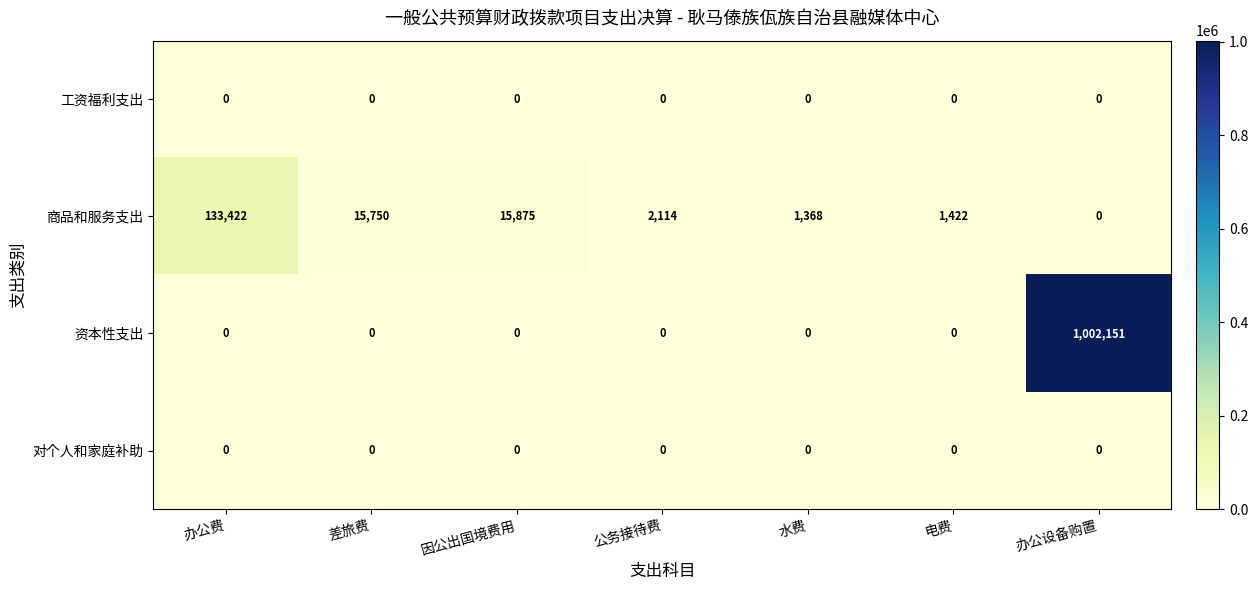

At how many categories does at least one series exceed 575430?

1